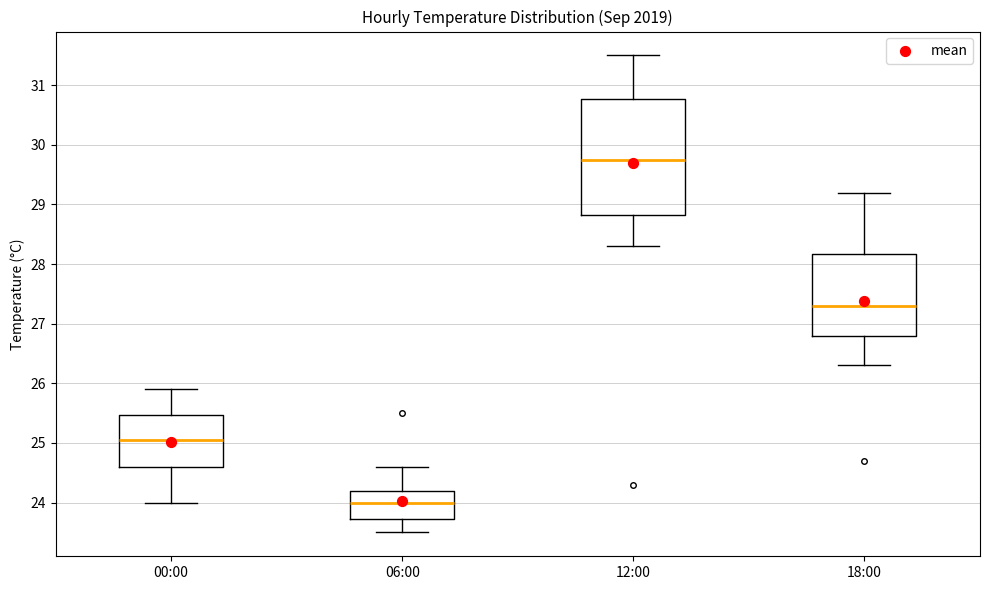

Reading left to right, read every box against the y-axis: the position of its median line, the range the box covers, and the ends of its whiskers. The values are not printed on the chart, so give them approximately, as read against the axis.

00:00: median 25.1, box 24.6 to 25.5, whiskers 24.0 to 25.9
06:00: median 24.0, box 23.7 to 24.2, whiskers 23.5 to 24.6
12:00: median 29.8, box 28.8 to 30.8, whiskers 28.3 to 31.5
18:00: median 27.3, box 26.8 to 28.2, whiskers 26.3 to 29.2